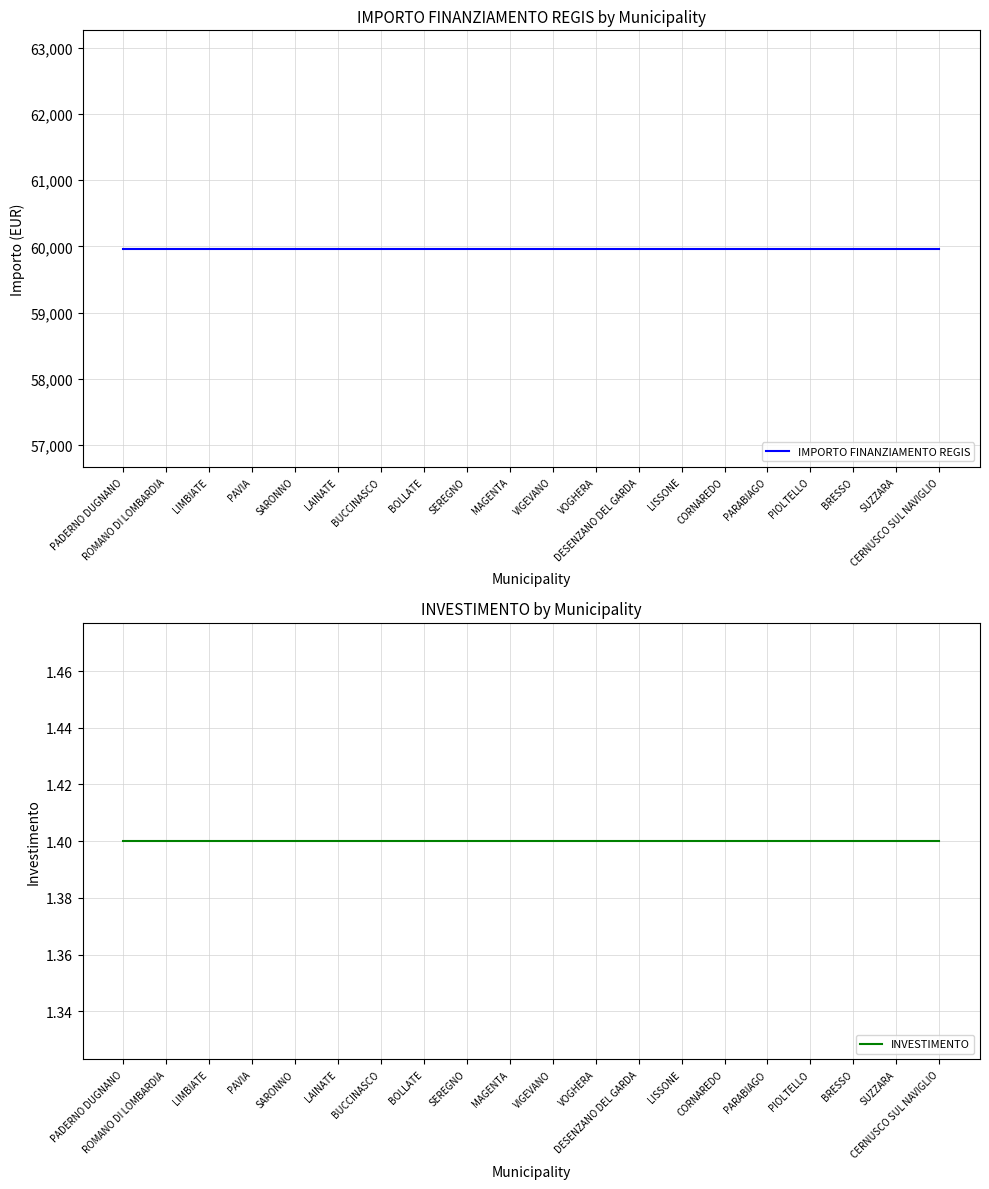

Which series changed the most between MAGENTA and VIGEVANO?

IMPORTO FINANZIAMENTO REGIS